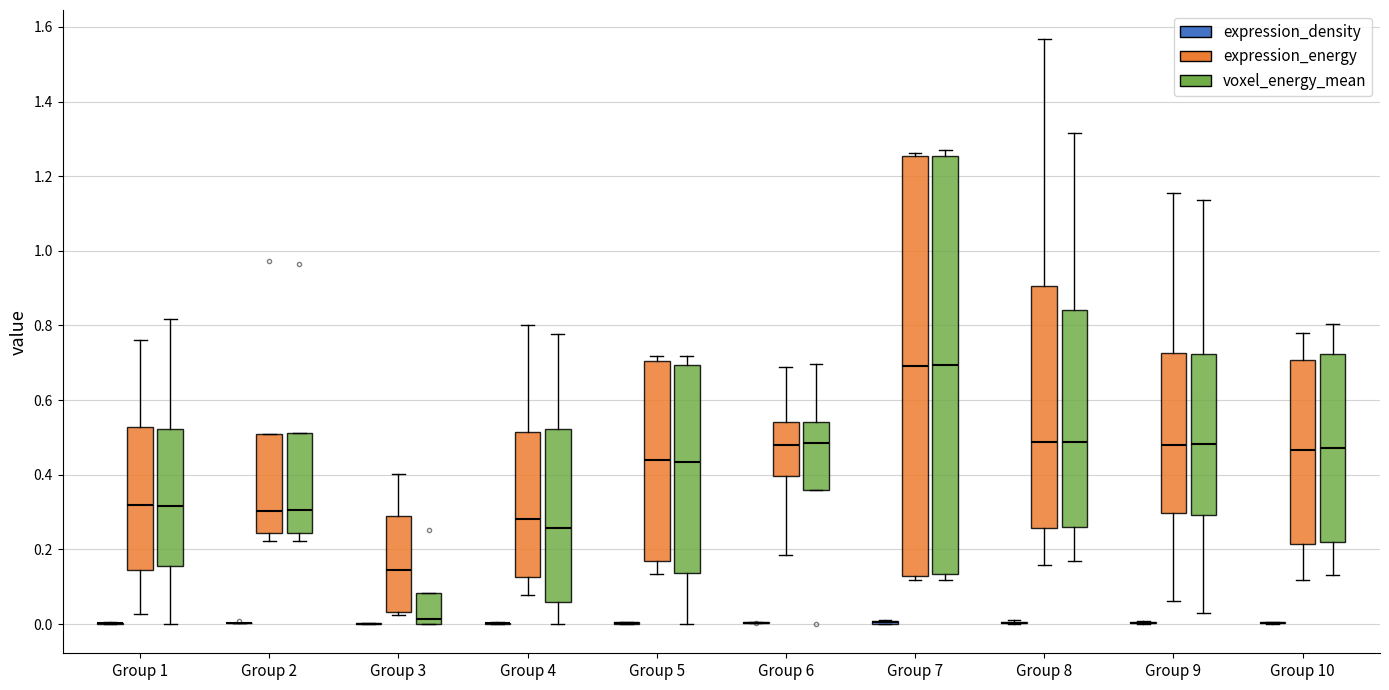

Reading left to right, read every box against the y-axis: the position of its median line, the range the box covers, and the ends of its whiskers. The values are not printed on the chart, so give them approximately, as read against the axis.

Group 1 (expression_density): box collapsed to a line at 0.00, whiskers 0.00 to 0.00
Group 1 (expression_energy): median 0.32, box 0.14 to 0.52, whiskers 0.02 to 0.76
Group 1 (voxel_energy_mean): median 0.32, box 0.16 to 0.52, whiskers 0.00 to 0.82
Group 2 (expression_density): box collapsed to a line at 0.00, whiskers 0.00 to 0.00
Group 2 (expression_energy): median 0.30, box 0.24 to 0.50, whiskers 0.22 to 0.50
Group 2 (voxel_energy_mean): median 0.30, box 0.24 to 0.52, whiskers 0.22 to 0.52
Group 3 (expression_density): box collapsed to a line at 0.00, whiskers 0.00 to 0.00
Group 3 (expression_energy): median 0.14, box 0.04 to 0.30, whiskers 0.02 to 0.40
Group 3 (voxel_energy_mean): median 0.02, box 0.00 to 0.08, whiskers 0.00 to 0.08
Group 4 (expression_density): box collapsed to a line at 0.00, whiskers 0.00 to 0.00
Group 4 (expression_energy): median 0.28, box 0.12 to 0.52, whiskers 0.08 to 0.80
Group 4 (voxel_energy_mean): median 0.26, box 0.06 to 0.52, whiskers 0.00 to 0.78
Group 5 (expression_density): box collapsed to a line at 0.00, whiskers 0.00 to 0.00
Group 5 (expression_energy): median 0.44, box 0.16 to 0.70, whiskers 0.14 to 0.72
Group 5 (voxel_energy_mean): median 0.44, box 0.14 to 0.70, whiskers 0.00 to 0.72
Group 6 (expression_density): box collapsed to a line at 0.00, whiskers 0.00 to 0.00
Group 6 (expression_energy): median 0.48, box 0.40 to 0.54, whiskers 0.18 to 0.68
Group 6 (voxel_energy_mean): median 0.48, box 0.36 to 0.54, whiskers 0.36 to 0.70
Group 7 (expression_density): box collapsed to a line at 0.00, whiskers 0.00 to 0.00
Group 7 (expression_energy): median 0.70, box 0.12 to 1.26, whiskers 0.12 (just below the box's lower edge) to 1.26 (just above the box's upper edge)
Group 7 (voxel_energy_mean): median 0.70, box 0.14 to 1.26, whiskers 0.12 to 1.28
Group 8 (expression_density): box collapsed to a line at 0.00, whiskers 0.00 to 0.02
Group 8 (expression_energy): median 0.48, box 0.26 to 0.90, whiskers 0.16 to 1.56
Group 8 (voxel_energy_mean): median 0.48, box 0.26 to 0.84, whiskers 0.16 to 1.32
Group 9 (expression_density): box collapsed to a line at 0.00, whiskers 0.00 to 0.00
Group 9 (expression_energy): median 0.48, box 0.30 to 0.72, whiskers 0.06 to 1.16
Group 9 (voxel_energy_mean): median 0.48, box 0.30 to 0.72, whiskers 0.02 to 1.14
Group 10 (expression_density): box collapsed to a line at 0.00, whiskers 0.00 to 0.00
Group 10 (expression_energy): median 0.46, box 0.22 to 0.70, whiskers 0.12 to 0.78
Group 10 (voxel_energy_mean): median 0.48, box 0.22 to 0.72, whiskers 0.14 to 0.80